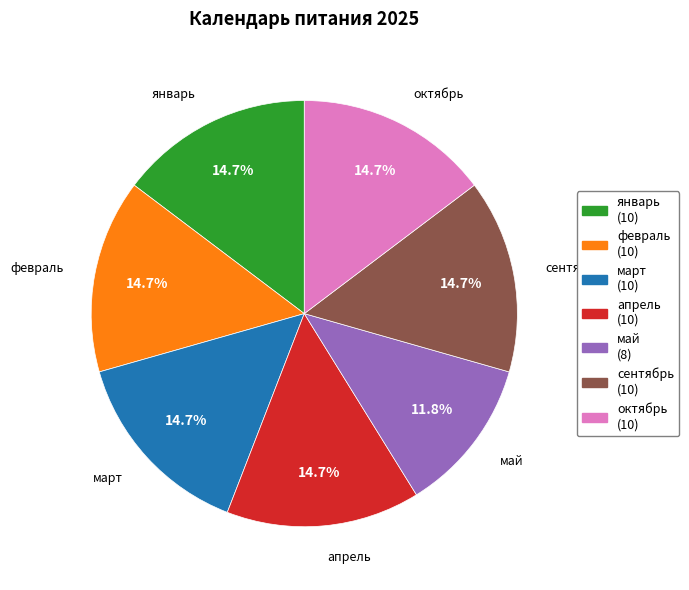

Which category has the smallest portion of the pie?

май